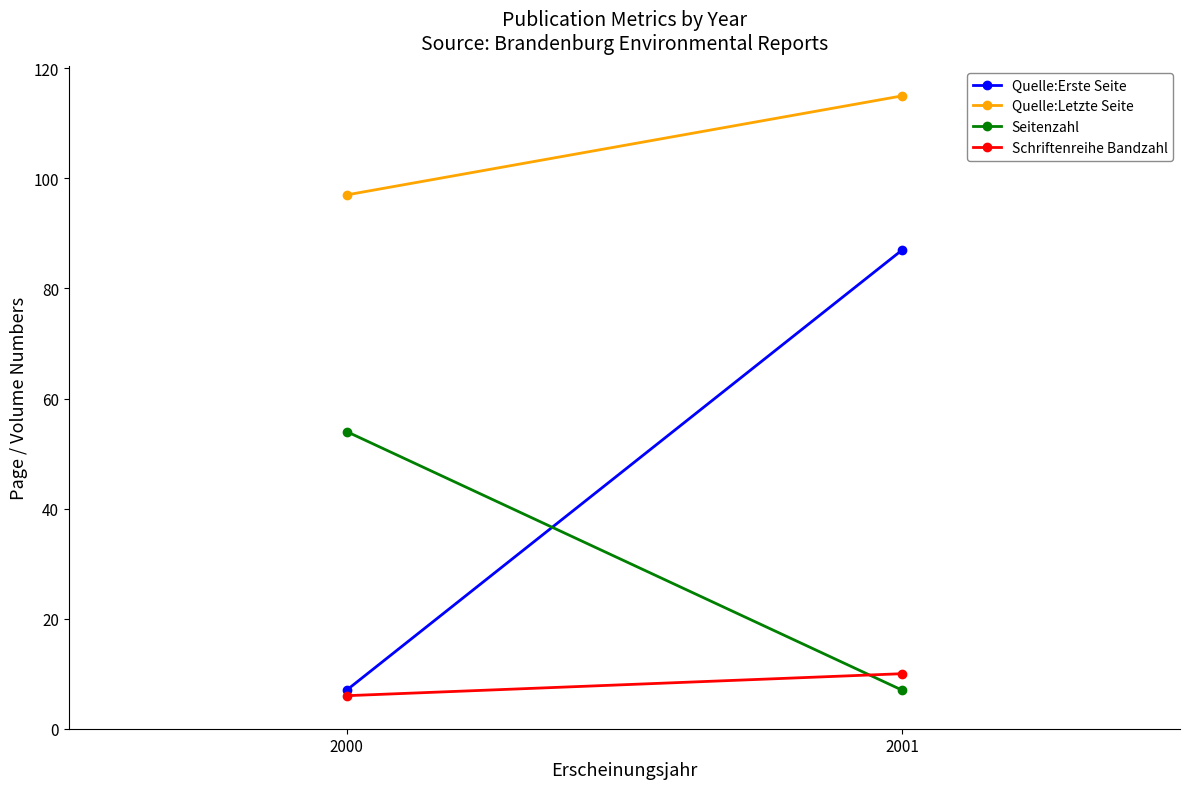

What are all the series names shown in the legend?

Quelle:Erste Seite, Quelle:Letzte Seite, Seitenzahl, Schriftenreihe Bandzahl